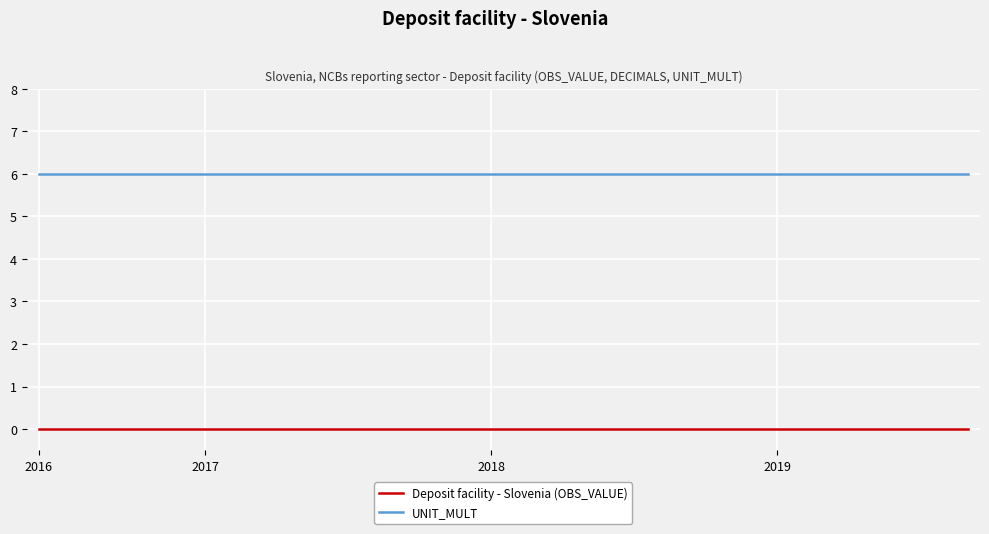

Which series has the largest total across all categories?

UNIT_MULT